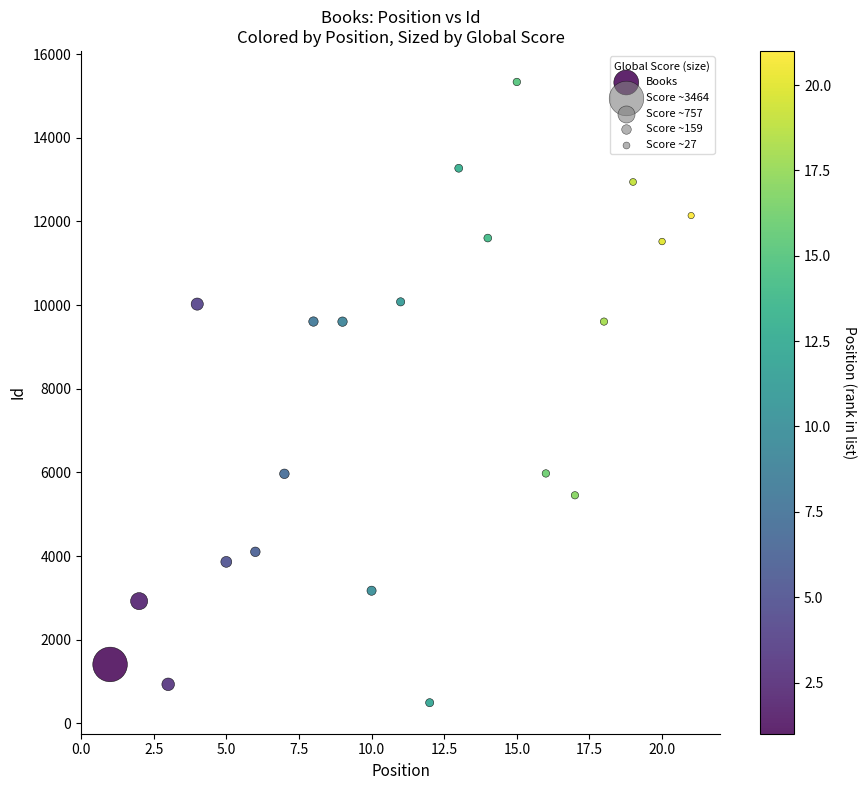

What is the range of Y values (max minus min)?

14841